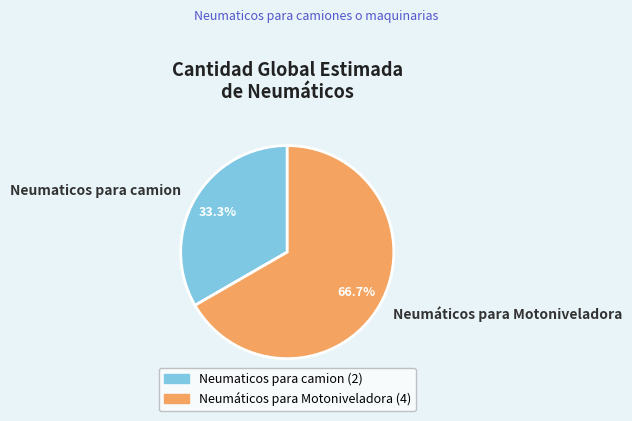

Is there a majority slice in this chart?

Yes